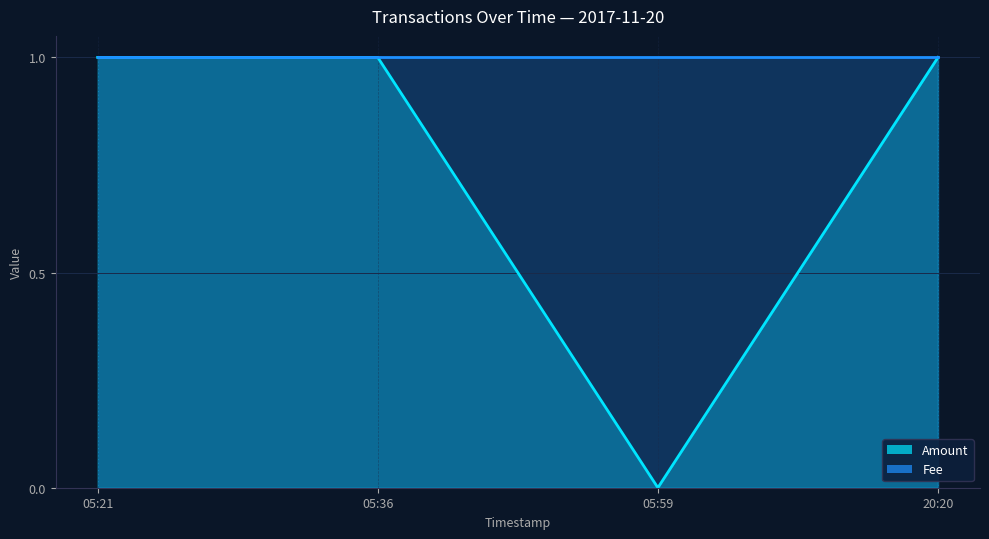

Which category has the highest value across all series?

05:21